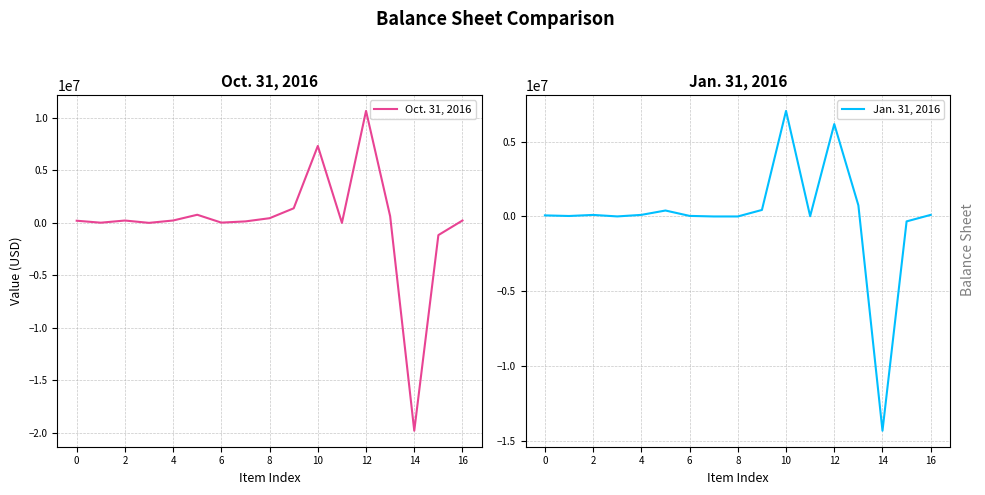

How many interior local valleys does the Jan. 31, 2016 series have?

4